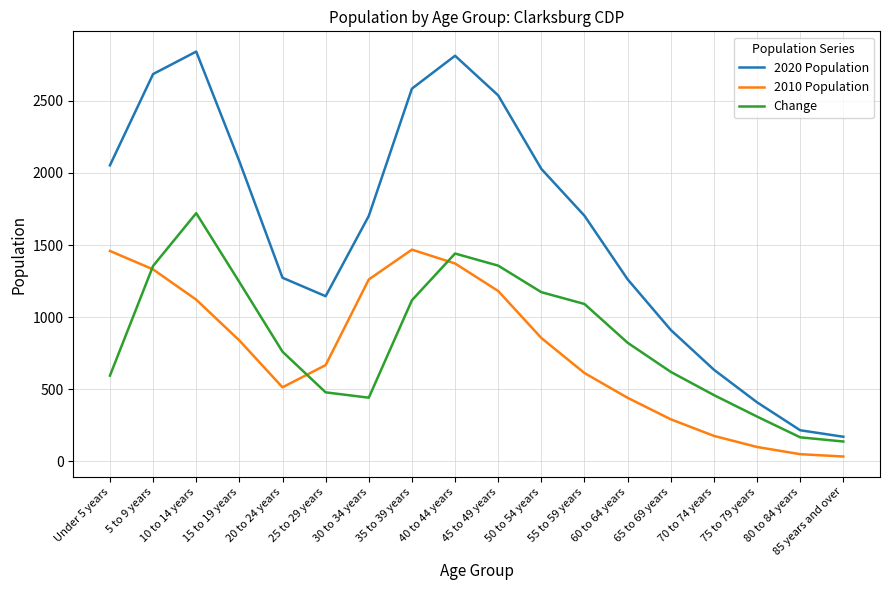

True or false: 2020 Population has a value of 215 at 80 to 84 years.

True